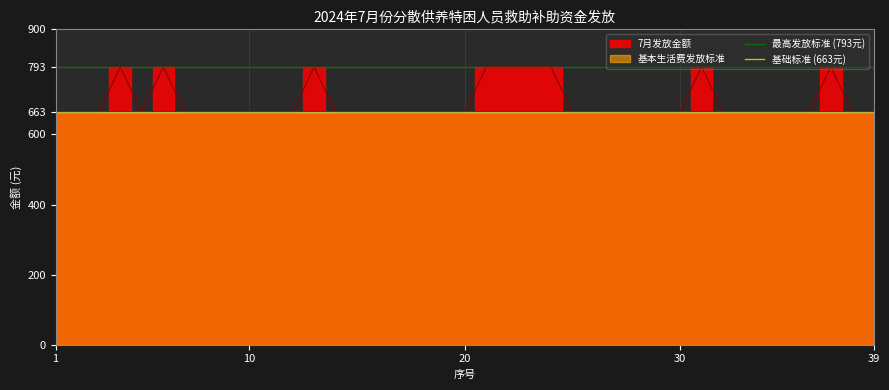

What is the sum of the 最高发放标准 (793元) values at 1 and 10?

1586